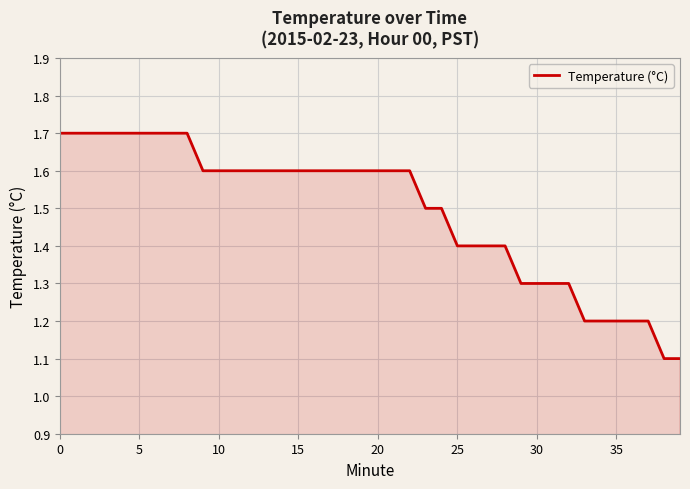

What is the greatest value displayed?

1.7